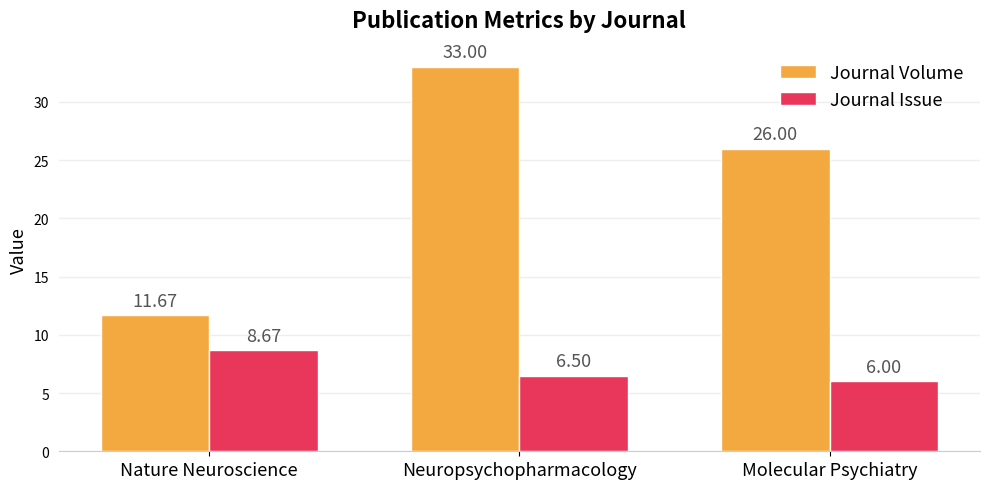

What is the highest value of the Journal Issue series?

8.7